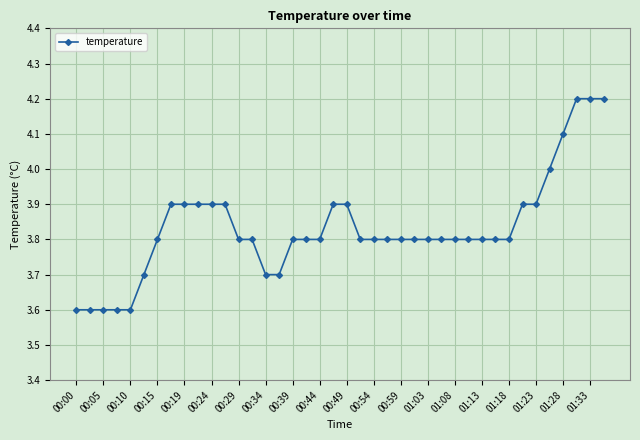

What is the value of the 17th point from the left?

3.8